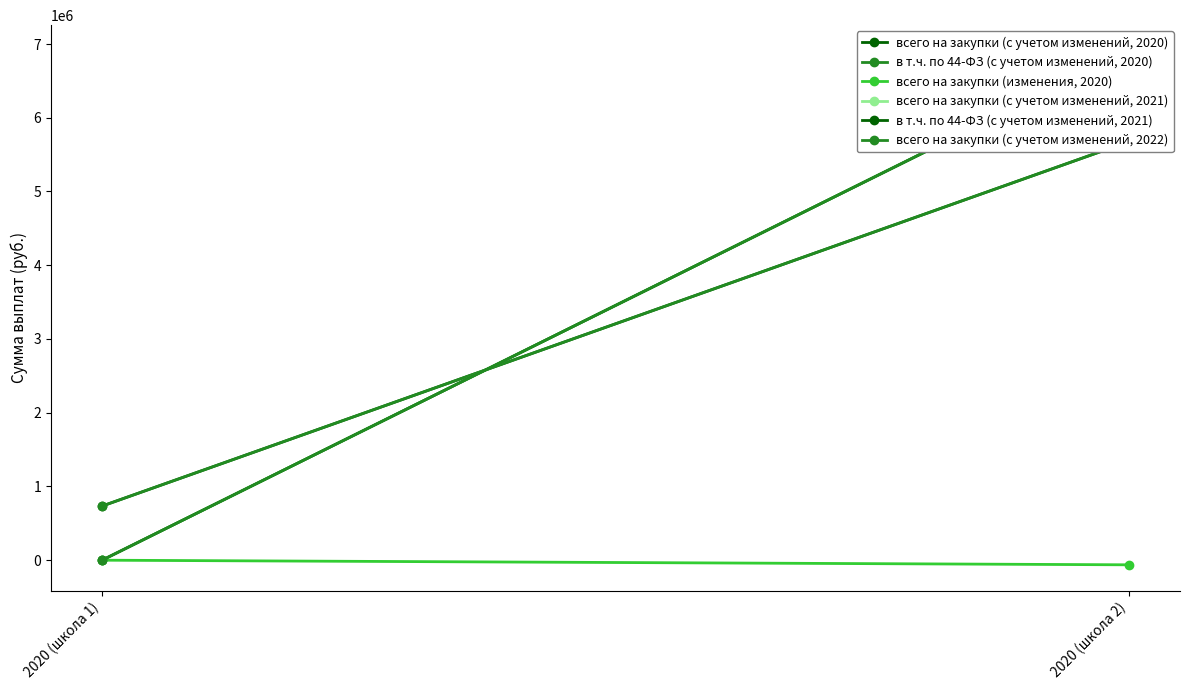

What position from the right is 2020 (школа 1)?

2